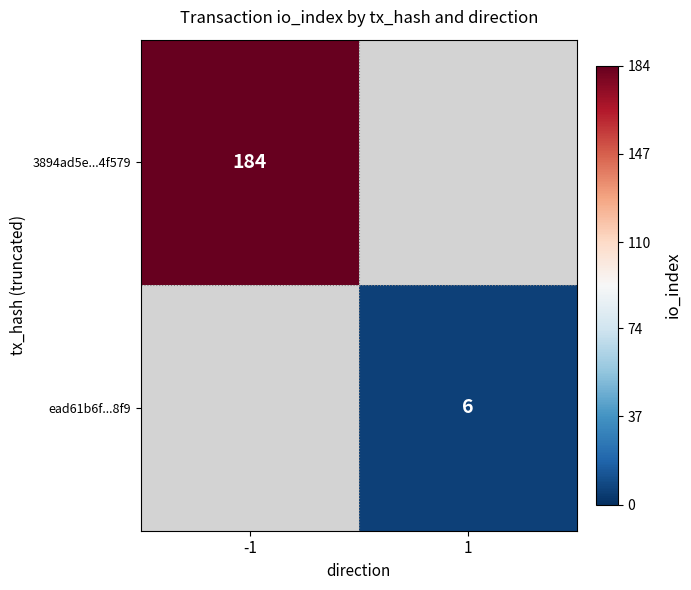

How many series are shown in this chart?

2